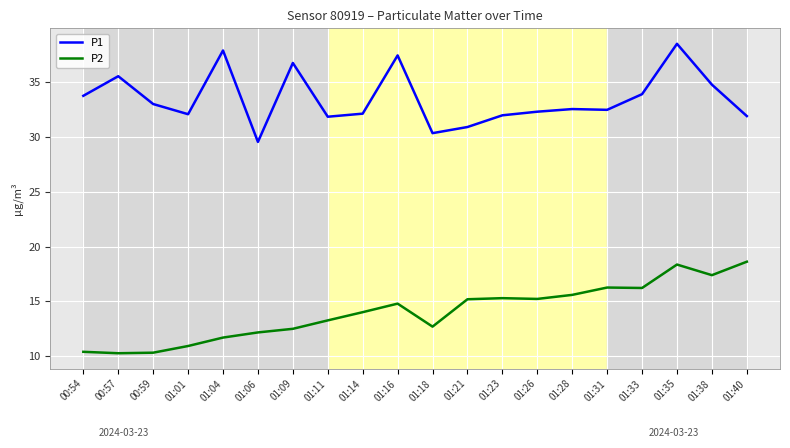

What is the maximum value for P1?

38.5